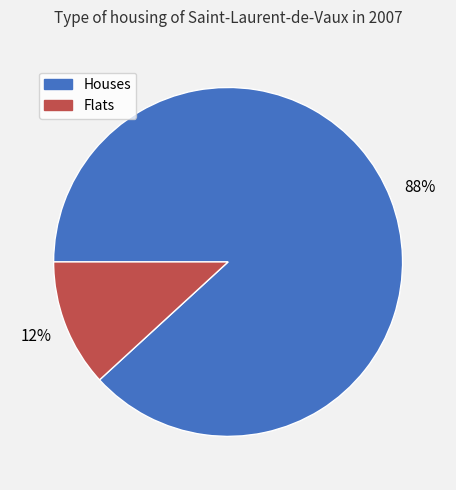

How many slices are in this pie chart?

2